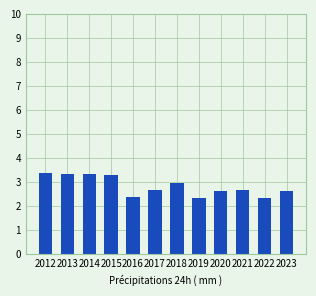

What is the minimum value shown in the chart?

2.3